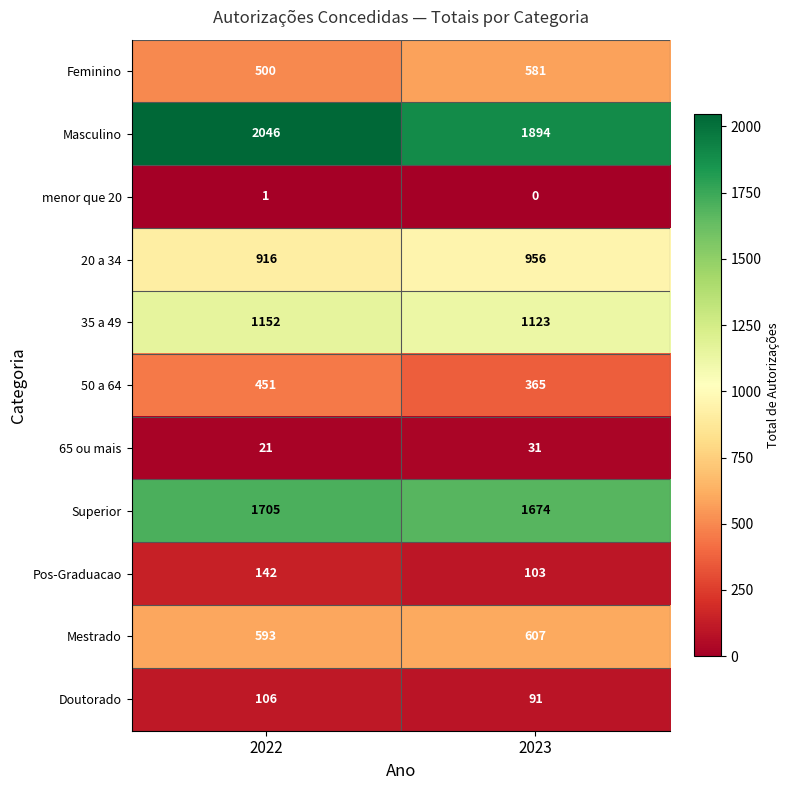

What is the approximate value of Doutorado at 2022?

106